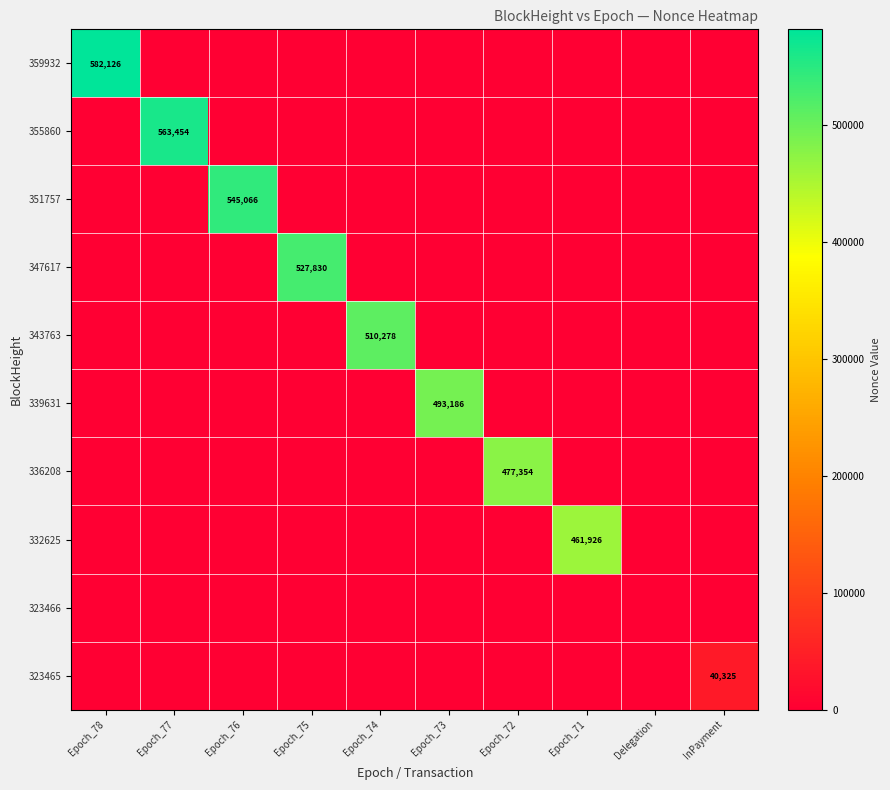

The value of 332625 at Epoch_71 is 153918. True or false?

False